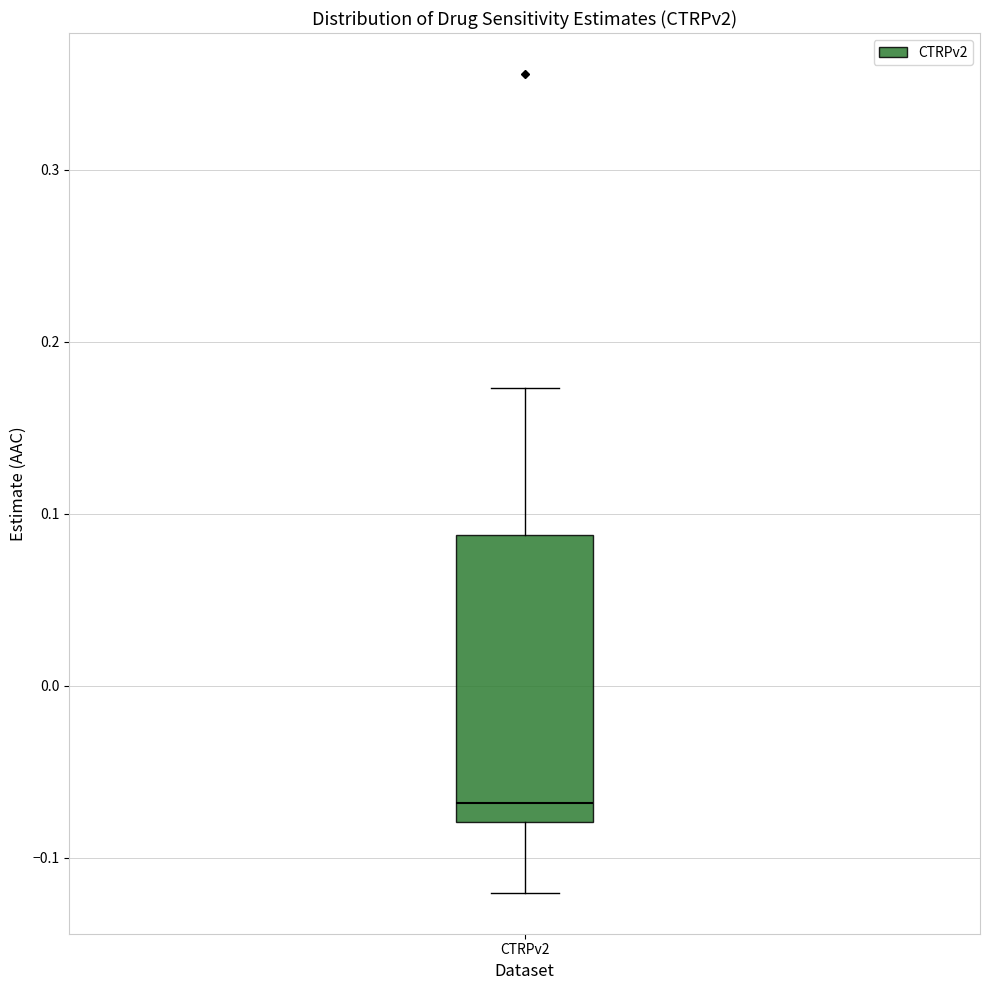

Where does the lower whisker of the box for CTRPv2 end on the y-axis? The values are not printed on the chart, so give them approximately, as read against the axis.

-0.12